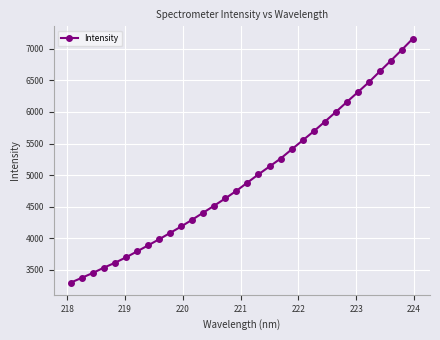

What is the difference between the maximum and minimum values?

3867.0